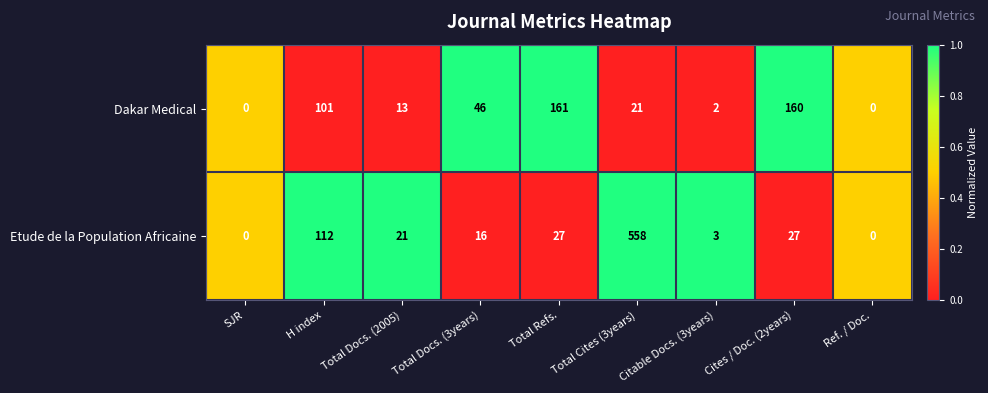

Which series has the largest range (max minus min)?

Etude de la Population Africaine